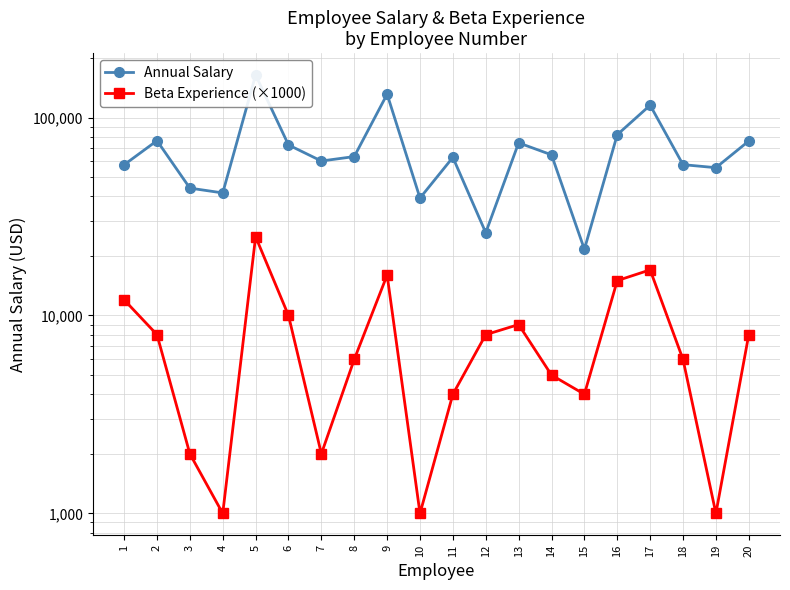

At which label does Beta Experience (×1000) reach its peak?

5